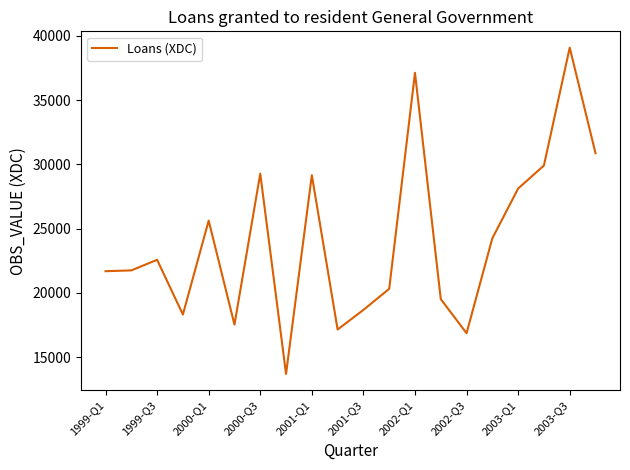

What is the smallest value displayed?

13708